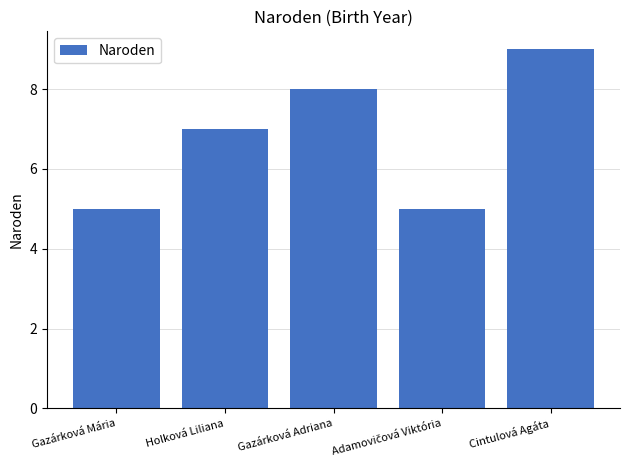

What is the greatest value displayed?

9